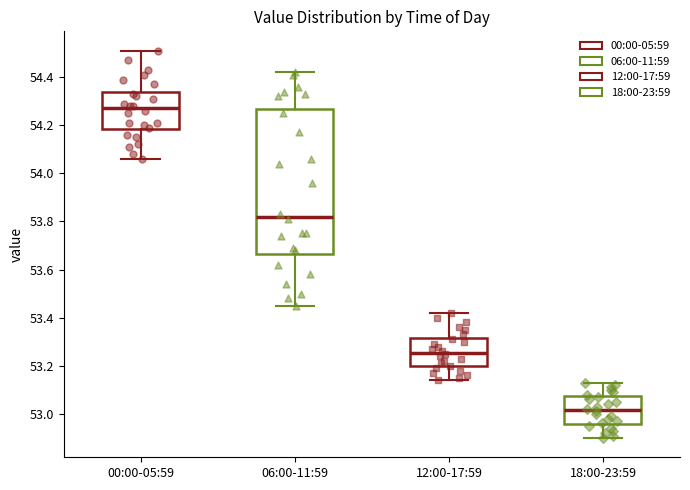

Which box's median line is the lowest?

18:00-23:59